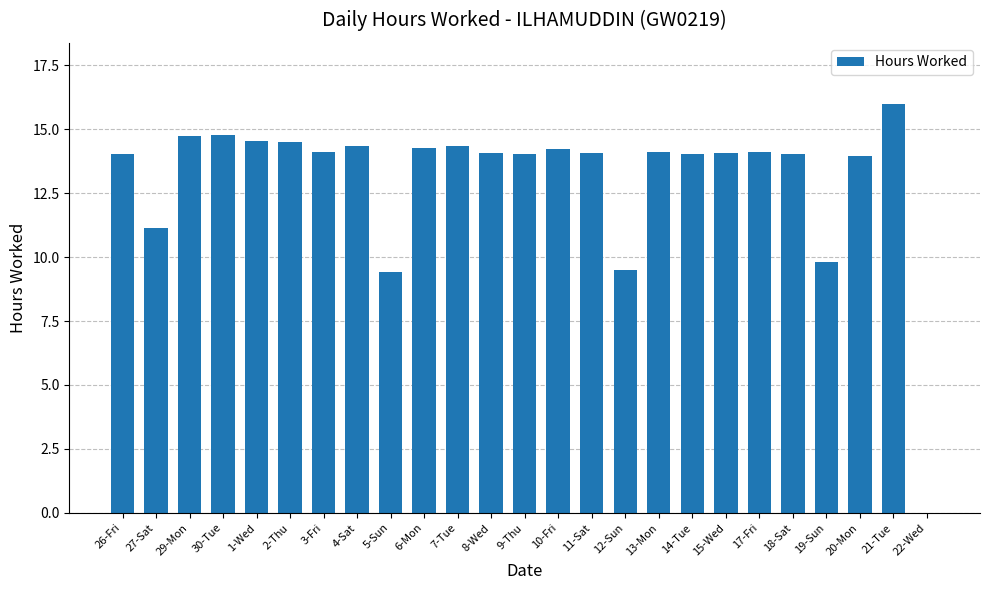

Is it true that the value at 4-Sat is 14.3?

True